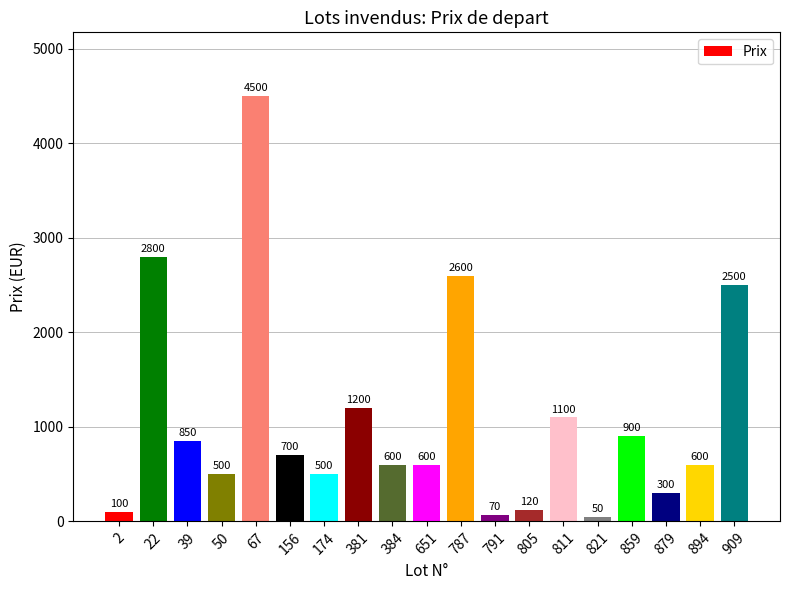

What is the greatest value displayed?

4500